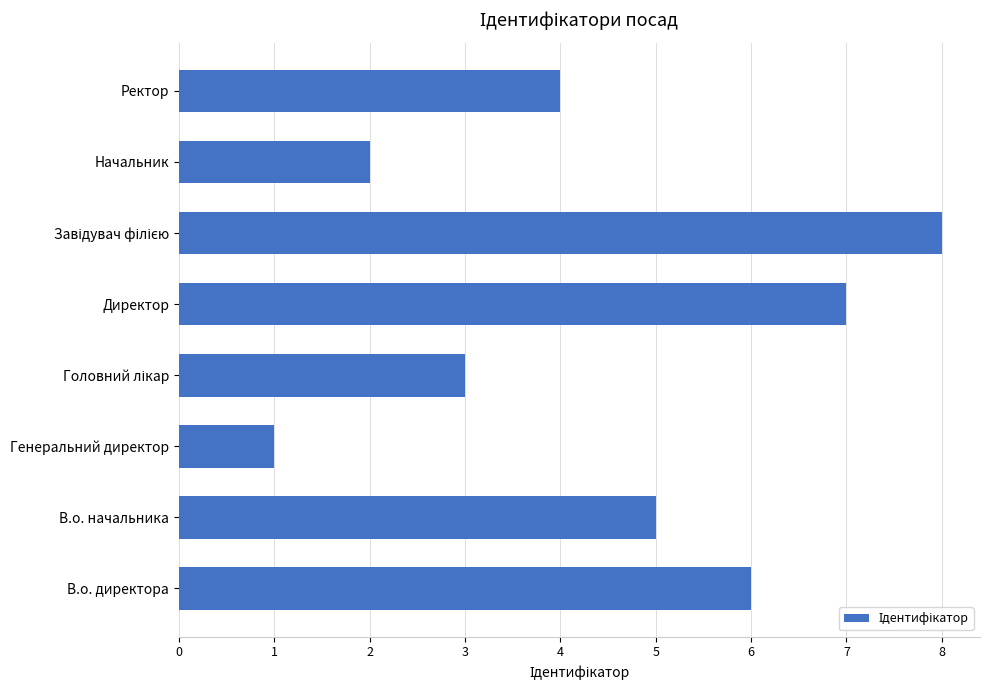

What is the difference between the second highest and second lowest values?

5